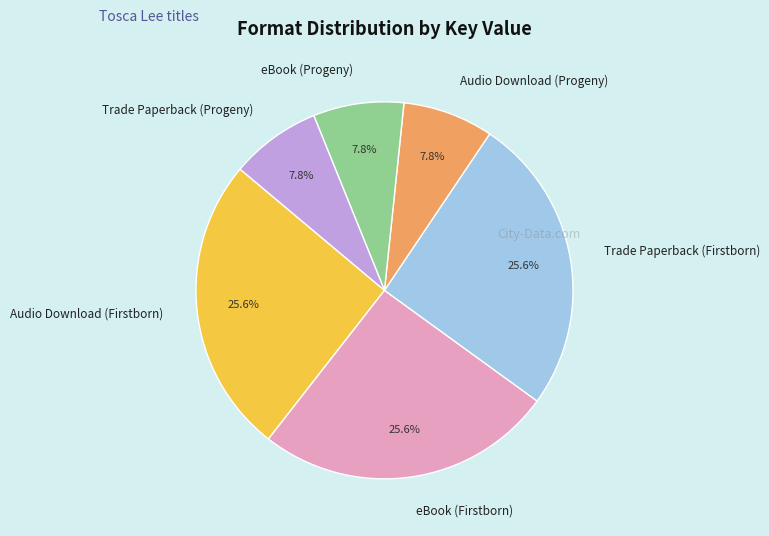

To the nearest percent, what is the difference between the Audio Download (Firstborn) and Audio Download (Progeny) slice percentages?

18%